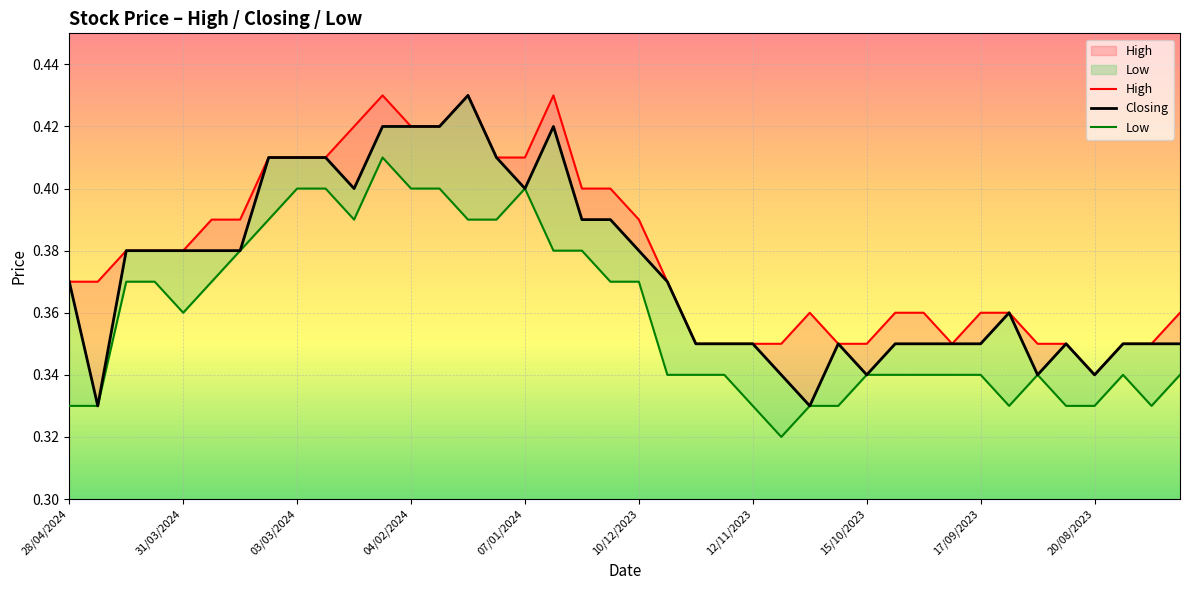

Does the chart display data point markers on the line(s)?

No